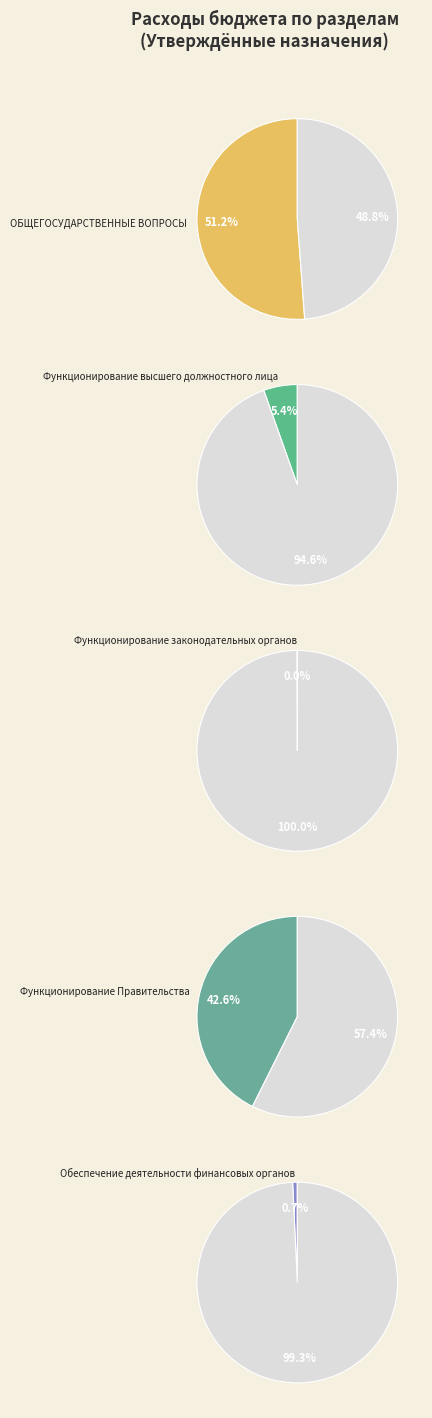

True or false: Функционирование высшего должностного лица accounts for 1% of the total.

False